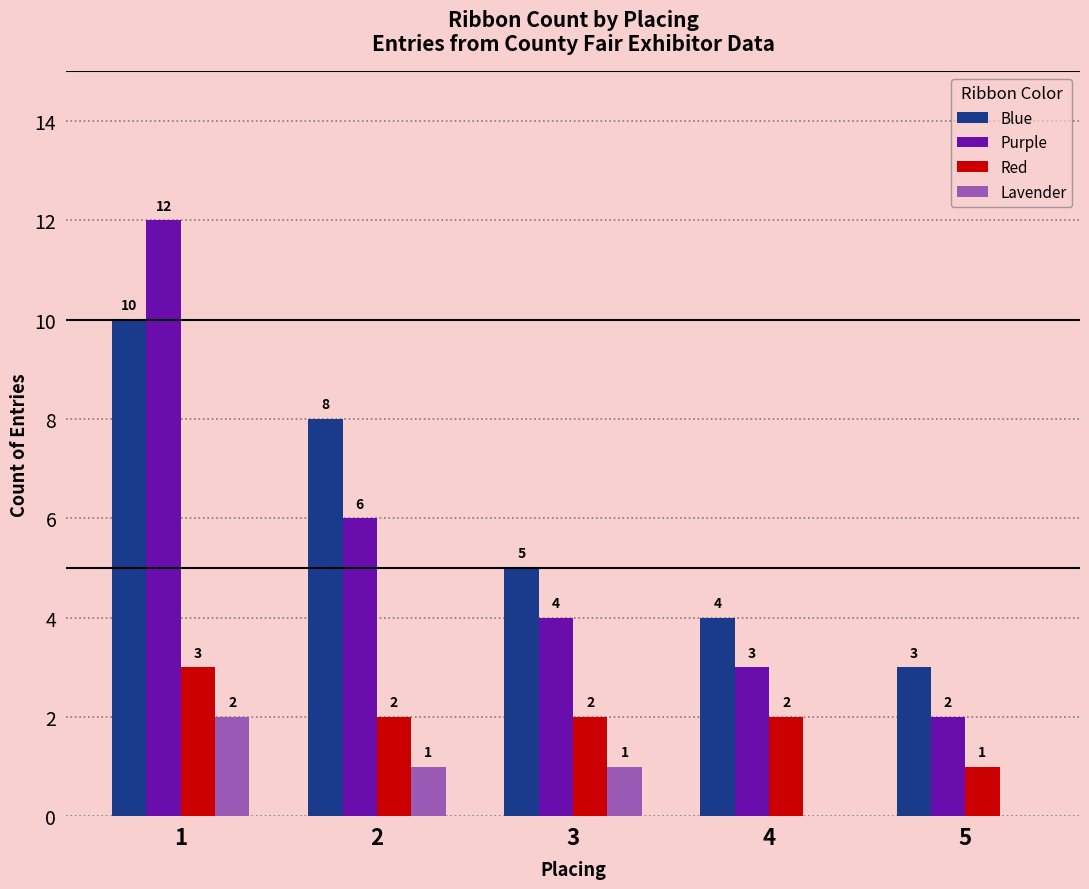

Which series changed the most between 2 and 4?

Blue